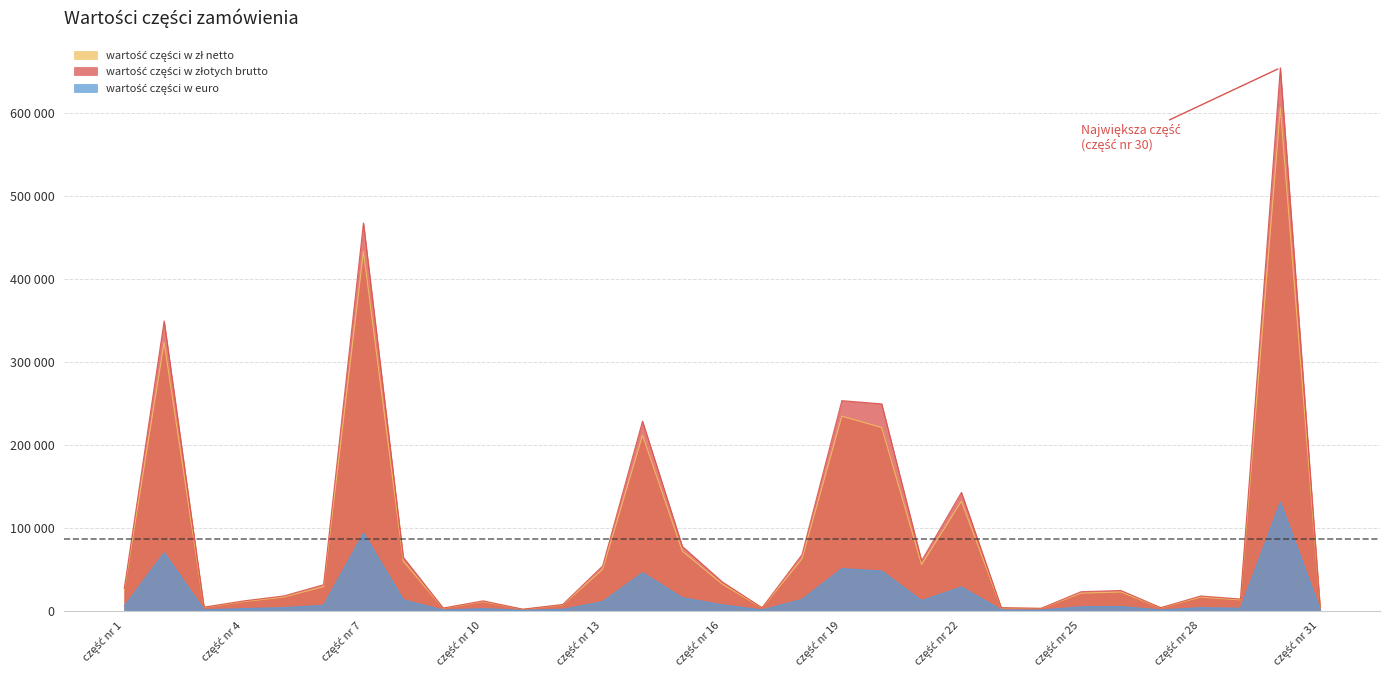

Reading right to left, transcribe all the data shown in this chart.

wartość części w zł netto: 1680.0	606143.4	12890.4	16200.0	3200.0	22375.0	21000.0	2500.0	3197.5	131900.0	55500.0	220800.0	234400.0	62300.0	3100.0	32000.0	71500.0	211500.0	49760.0	6800.0	1500.0	10800.0	2770.0	59400.0	432915.0	28800.0	16250.0	10780.0	3780.0	323365.0	24700.0
wartość części w złotych brutto: 1814.4	654634.9	13921.6	17496.0	3456.0	24165.0	22680.0	2700.0	3453.3	142452.0	59940.0	249264.0	253152.0	67284.0	3348.0	34560.0	77220.0	228420.0	53740.8	7344.0	1620.0	11664.0	2991.6	64152.0	467548.2	31104.0	17550.0	11642.4	4082.4	349234.2	26676.0
wartość części w euro: 362.3	130716.1	2779.8	3493.6	690.1	4825.2	4528.7	539.1	689.5	28444.5	11968.7	47616.0	50548.8	13435.1	668.5	6900.9	15419.1	45610.4	10730.8	1466.4	323.5	2329.0	597.4	12809.7	93359.0	6210.8	3504.3	2324.7	815.2	69734.3	5326.6